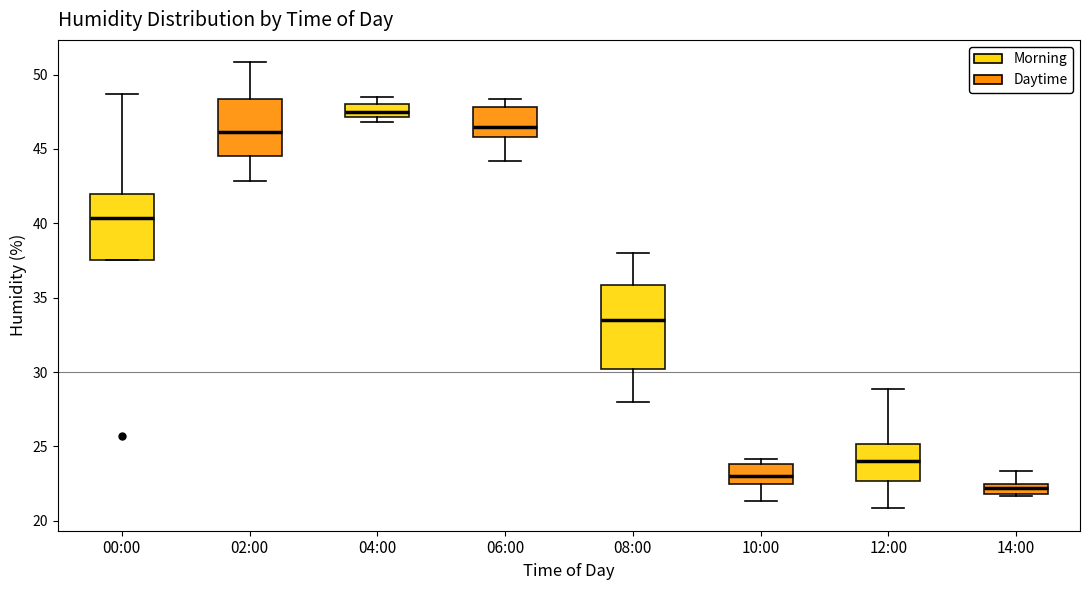

Where does the lower whisker of the box for 06:00 end on the y-axis? The values are not printed on the chart, so give them approximately, as read against the axis.

44.0